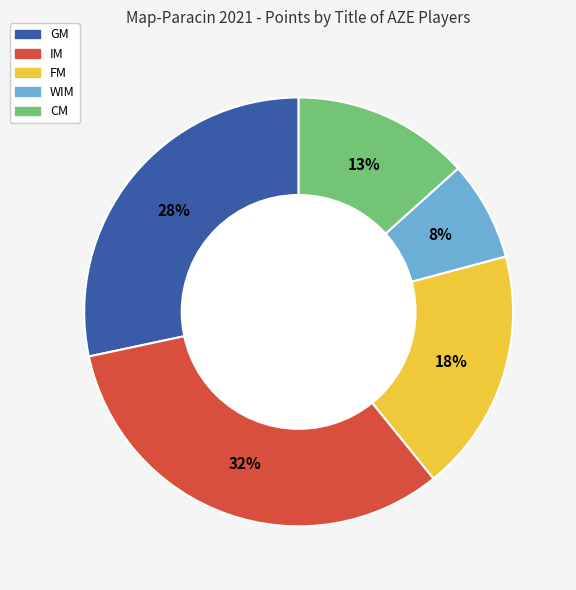

To the nearest percent, what is the average slice percentage?

20%